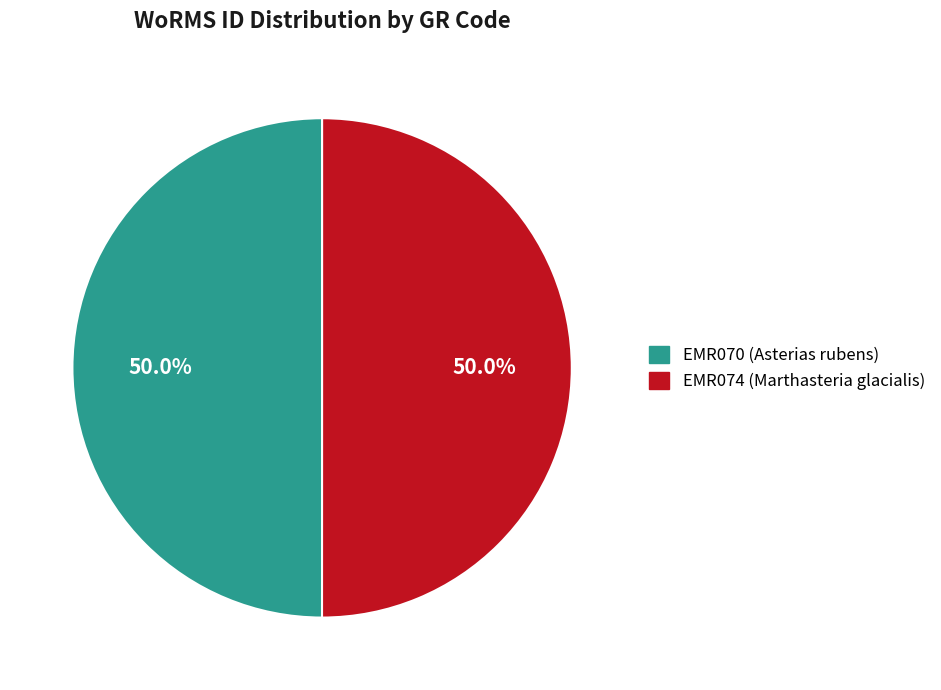

Combined, do EMR070 (Asterias rubens) and EMR074 (Marthasteria glacialis) account for over 50%?

Yes